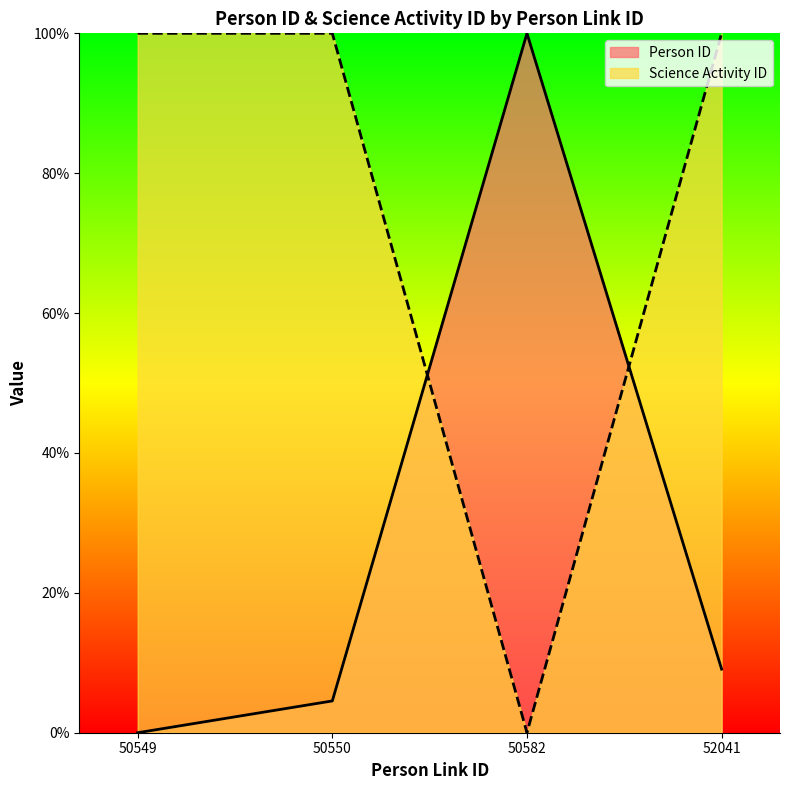

At which category does the chart reach its minimum across all series?

50549